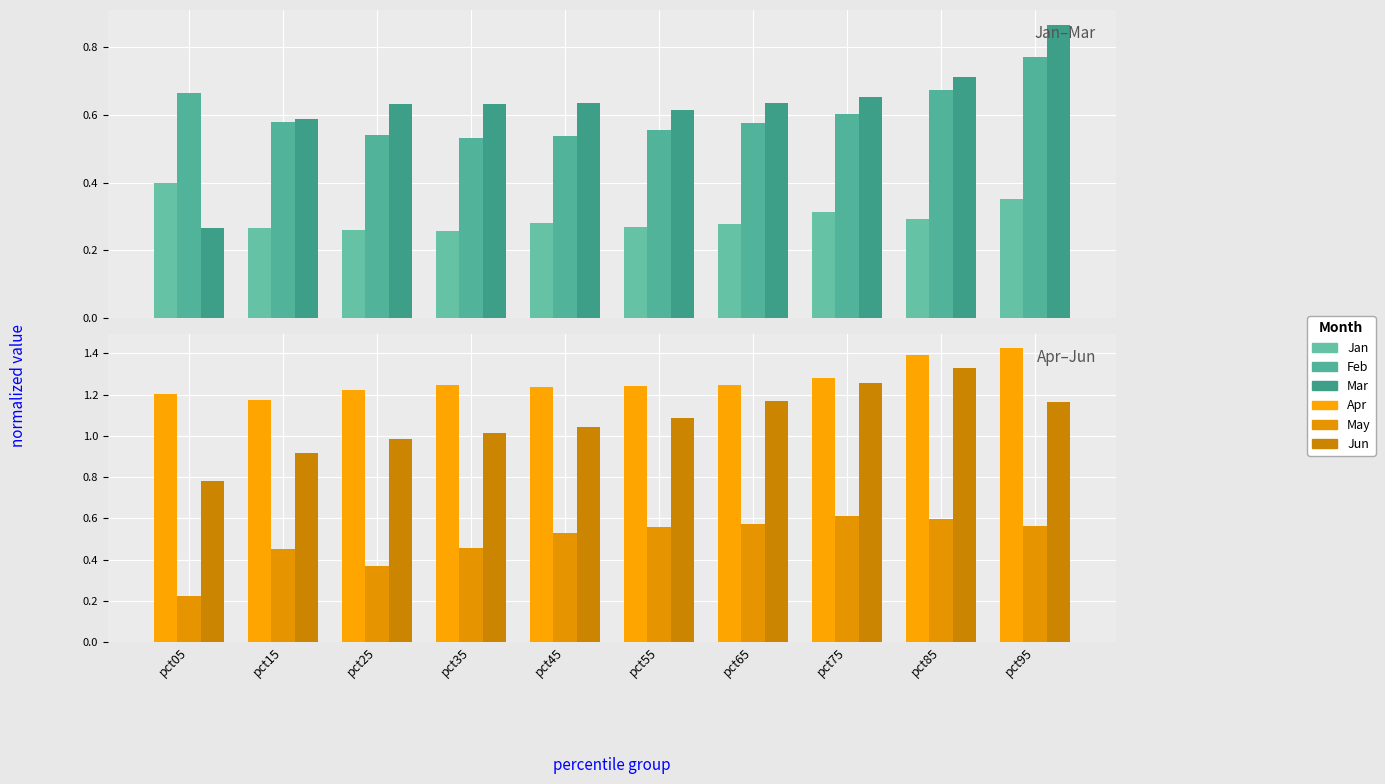

What is the sum of all Jan values?

3.0